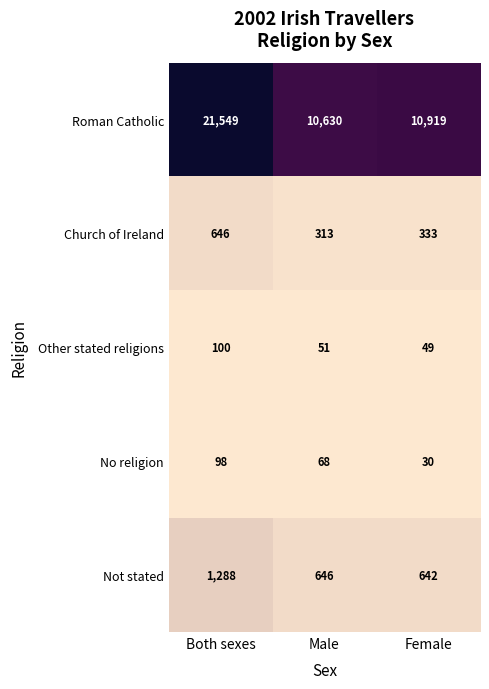

Reading right to left, transcribe all the data shown in this chart.

Roman Catholic: 10919	10630	21549
Church of Ireland: 333	313	646
Other stated religions: 49	51	100
No religion: 30	68	98
Not stated: 642	646	1288